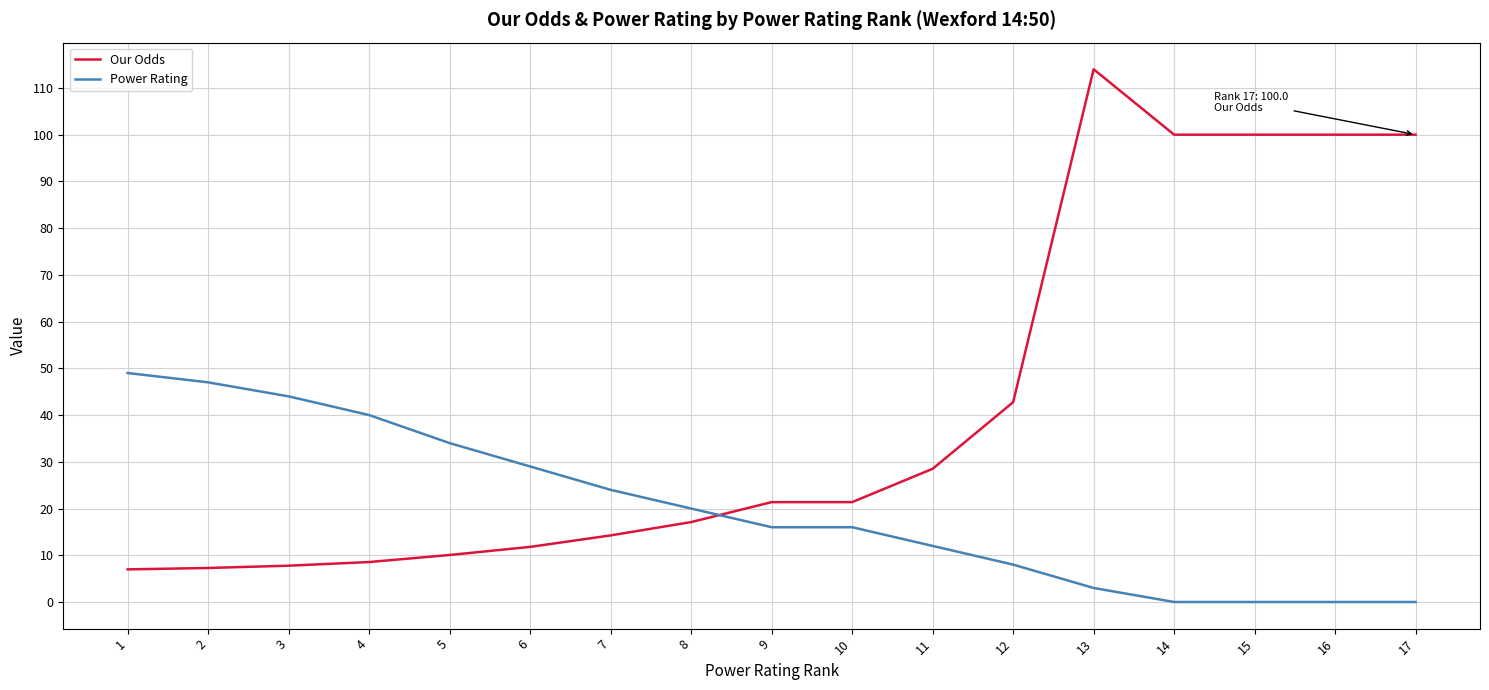

Which label corresponds to the largest value in the chart?

13